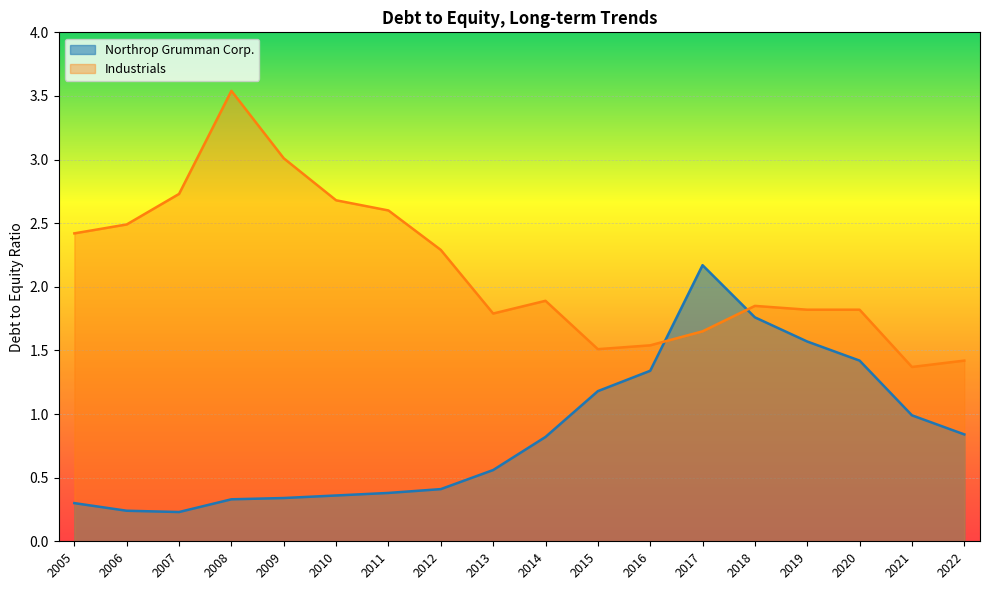

Which series changed the most between 2008 and 2012?

Industrials